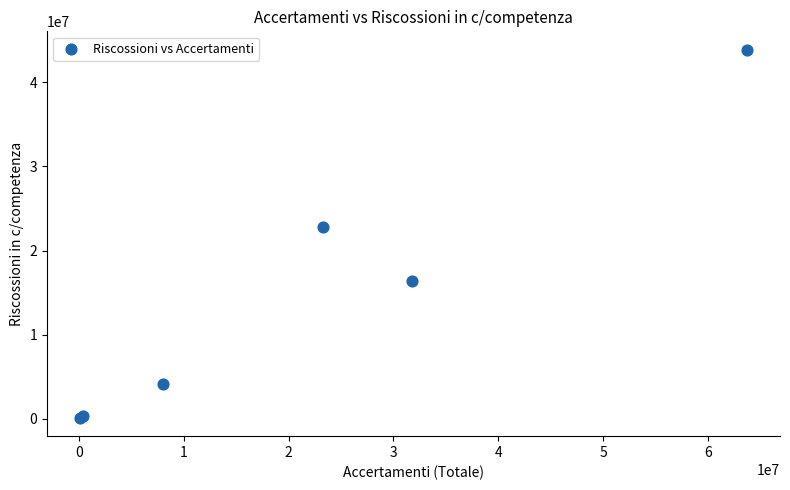

What Y value in the scatter plot is closest to 21990899?

22792438.1